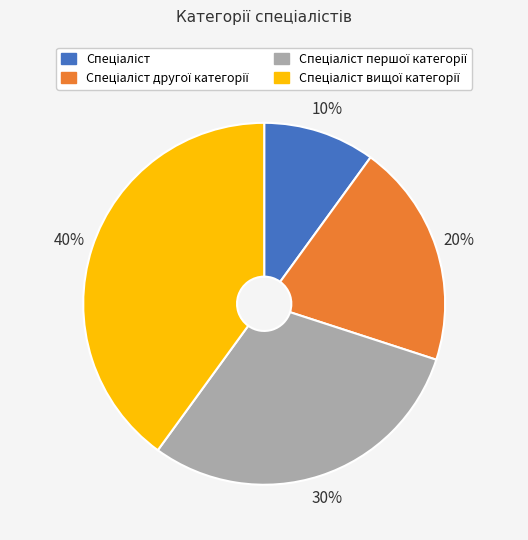

Does any single category account for the majority?

No